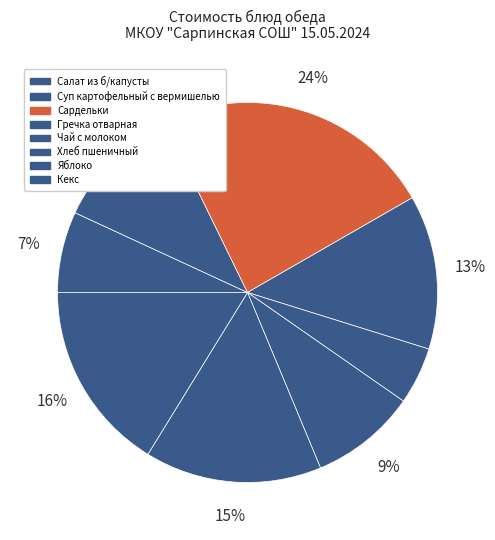

Rank the categories by value from lowest to highest.

Чай с молоком, Салат из б/капусты, Хлеб пшеничный, Суп картофельный с вермишелью, Гречка отварная, Яблоко, Кекс, Сардельки